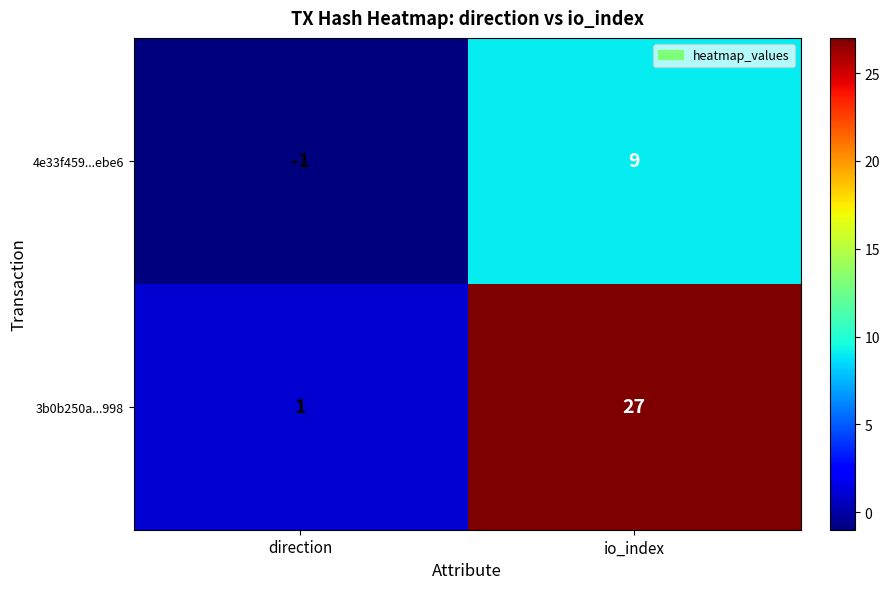

How many values in the 4e33f459...ebe6 series are below 9?

1